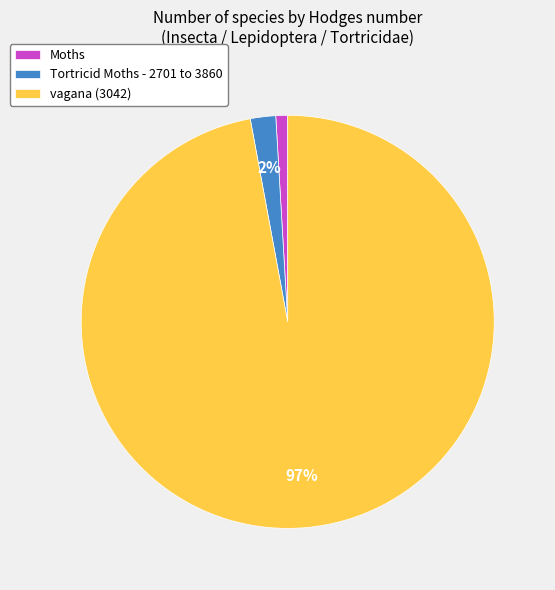

Which category accounts for the majority?

vagana (3042)